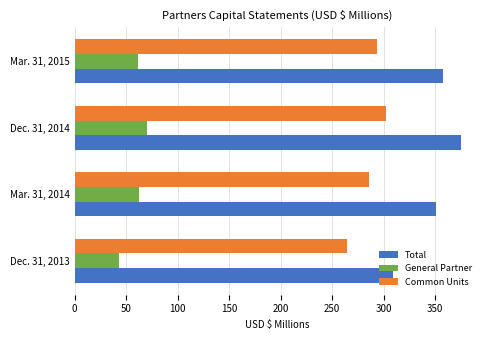

Which series has the largest total across all categories?

Total